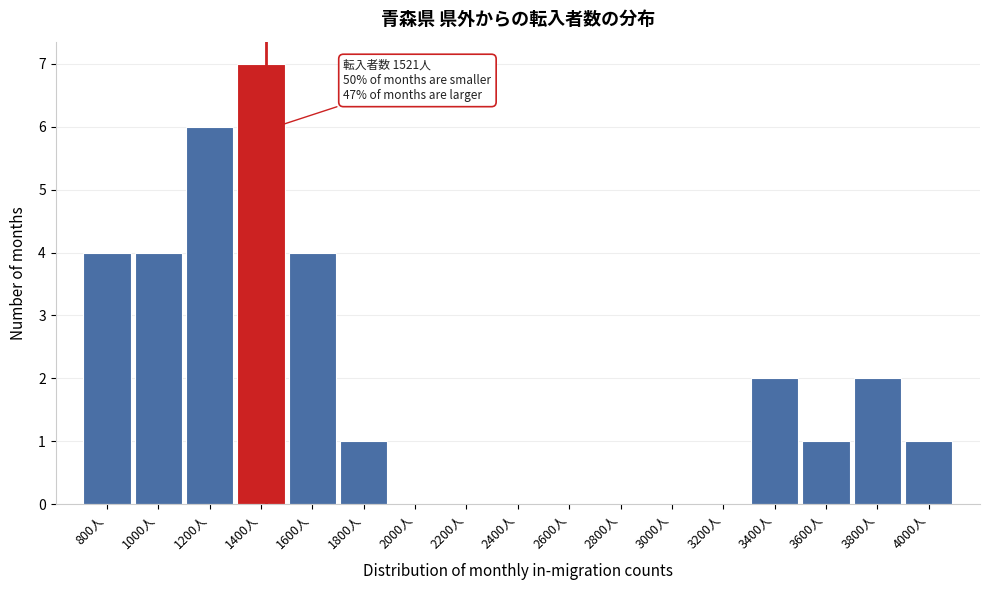

Reading left to right, list all the values displayed in this chart.

800人=4	1000人=4	1200人=6	1400人=7	1600人=4	1800人=1	2000人=0	2200人=0	2400人=0	2600人=0	2800人=0	3000人=0	3200人=0	3400人=2	3600人=1	3800人=2	4000人=1